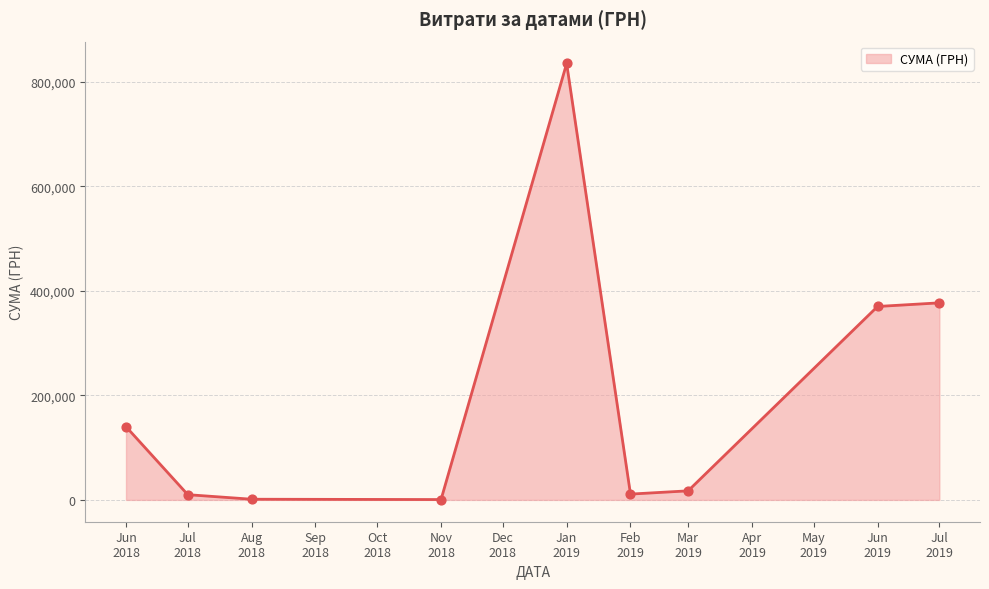

What is the greatest value displayed?

835530.4